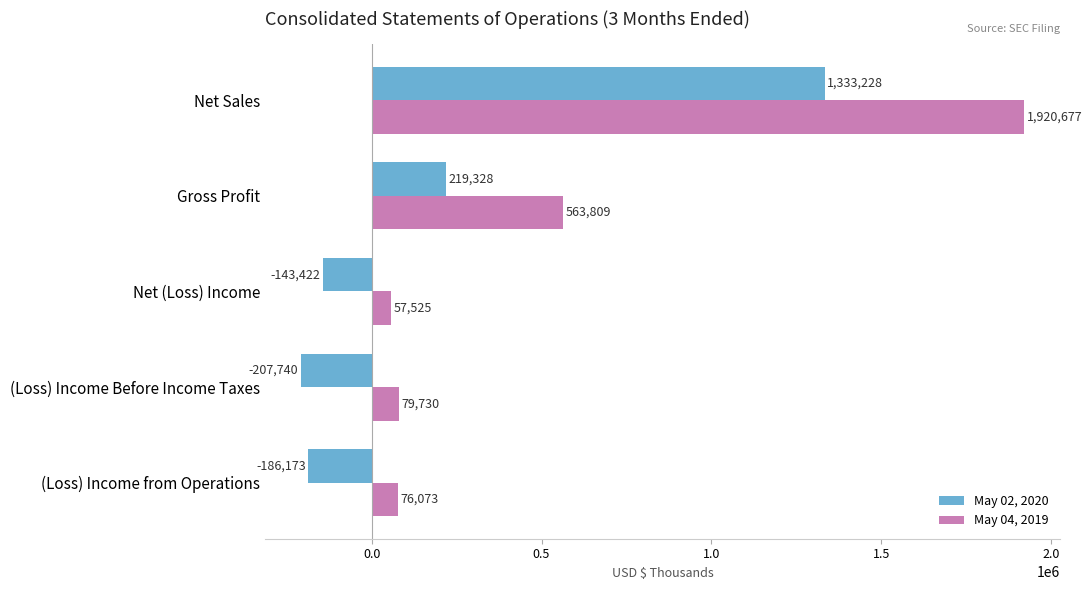

Which series changed the most between (Loss) Income from Operations and Gross Profit?

May 04, 2019